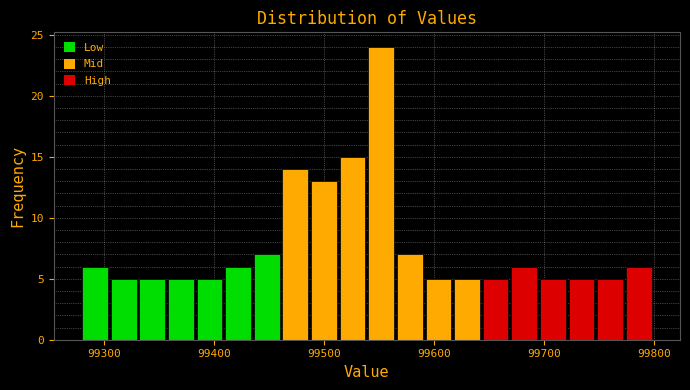

Around what value on the x-axis is the tallest bar? Give the approximate position of its centre, as read against the axis.

99550